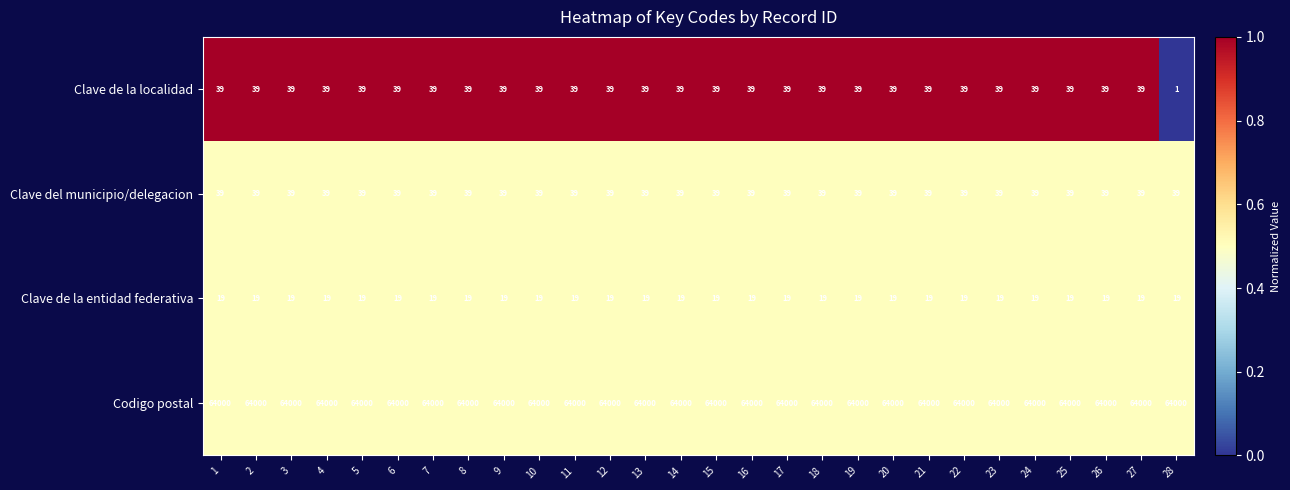

What is the sum of all Clave del municipio/delegacion values?

1092